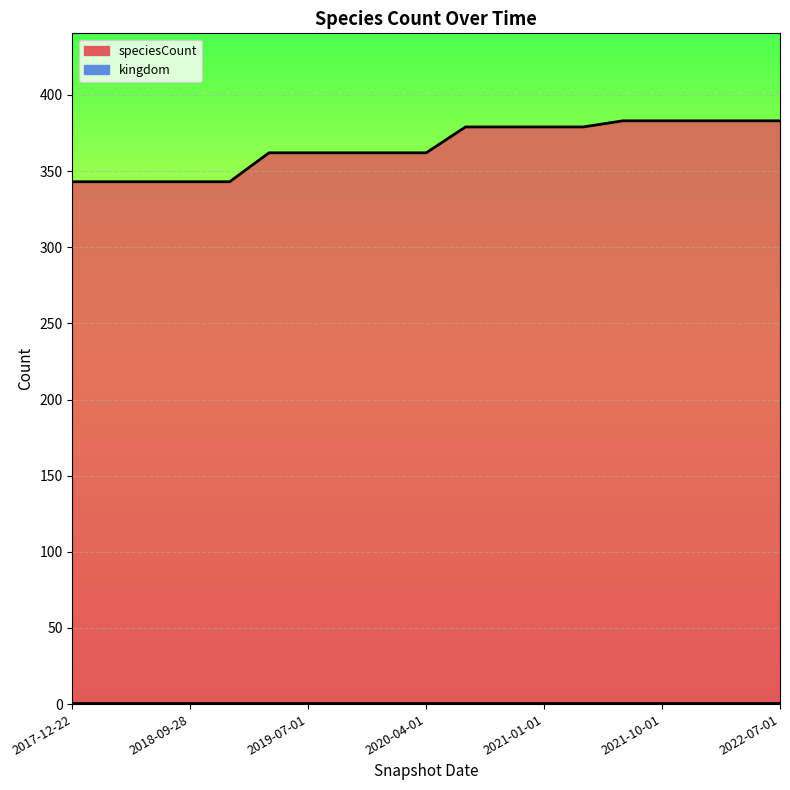

Which category has the lowest value across all series?

2017-12-22